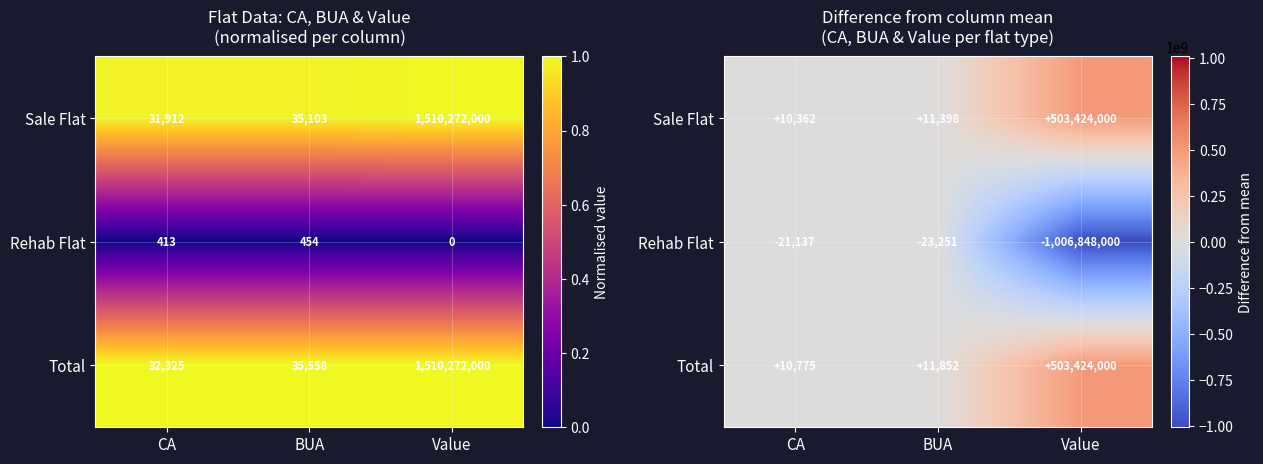

At which category is the sum across all series the highest?

CA